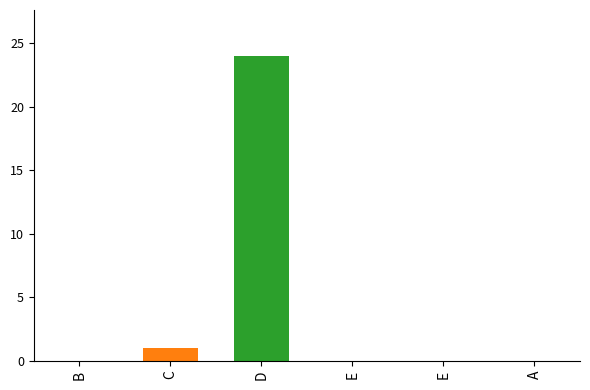

Does the chart contain any negative values?

No